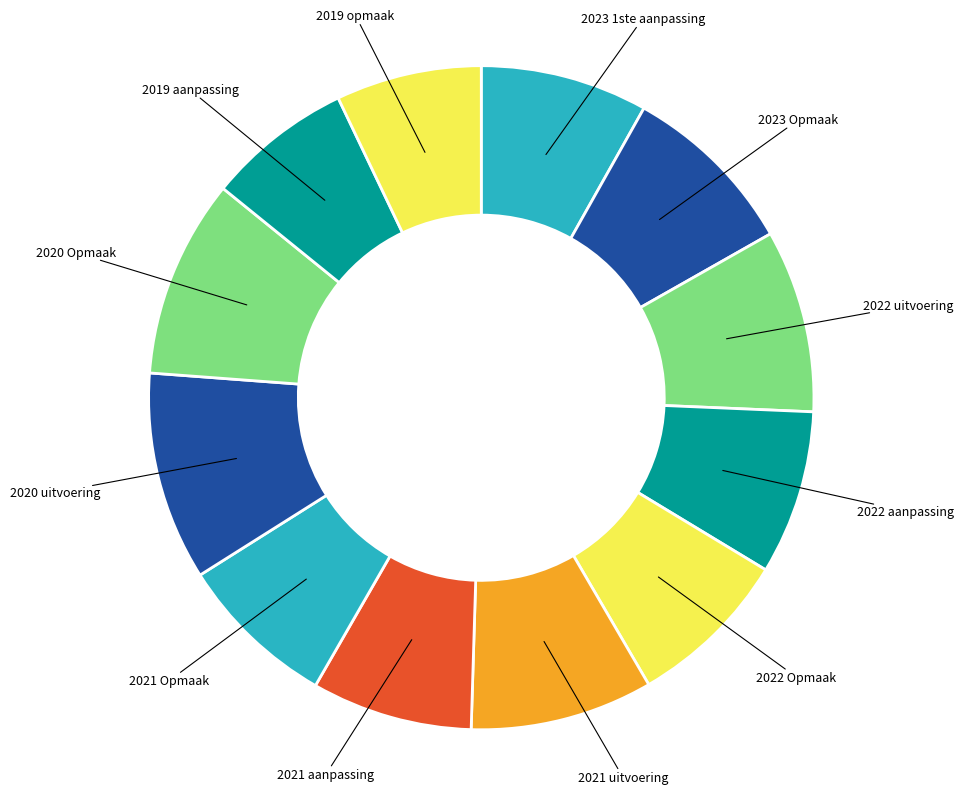

Is the sum of 2021 Opmaak and 2023 1ste aanpassing greater than half?

No